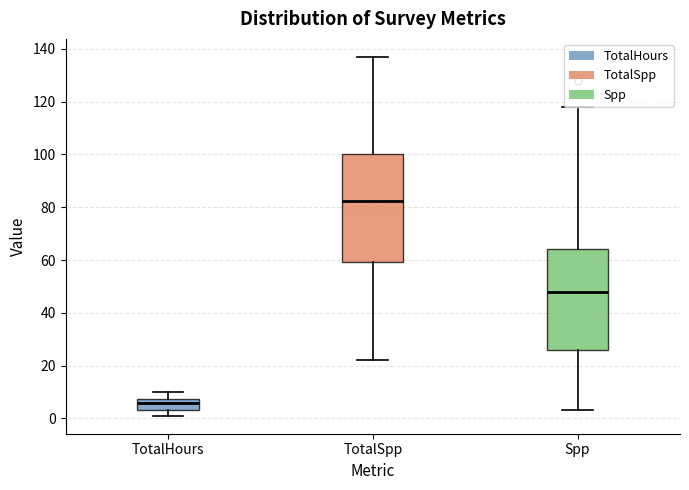

Where does the upper whisker of the box for TotalHours end on the y-axis? The values are not printed on the chart, so give them approximately, as read against the axis.

10